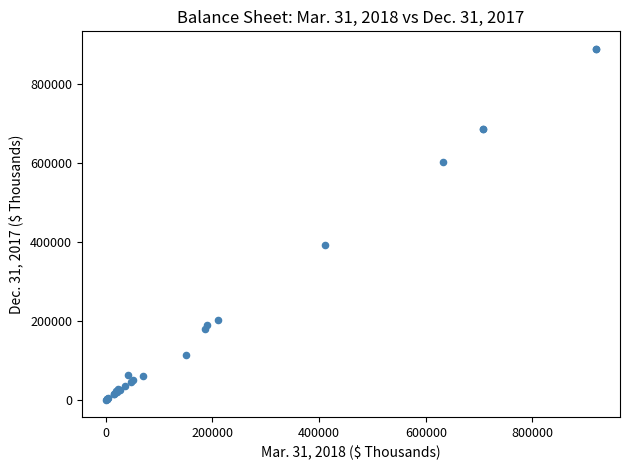

What Y value in the scatter plot is closest to 445336?

391379